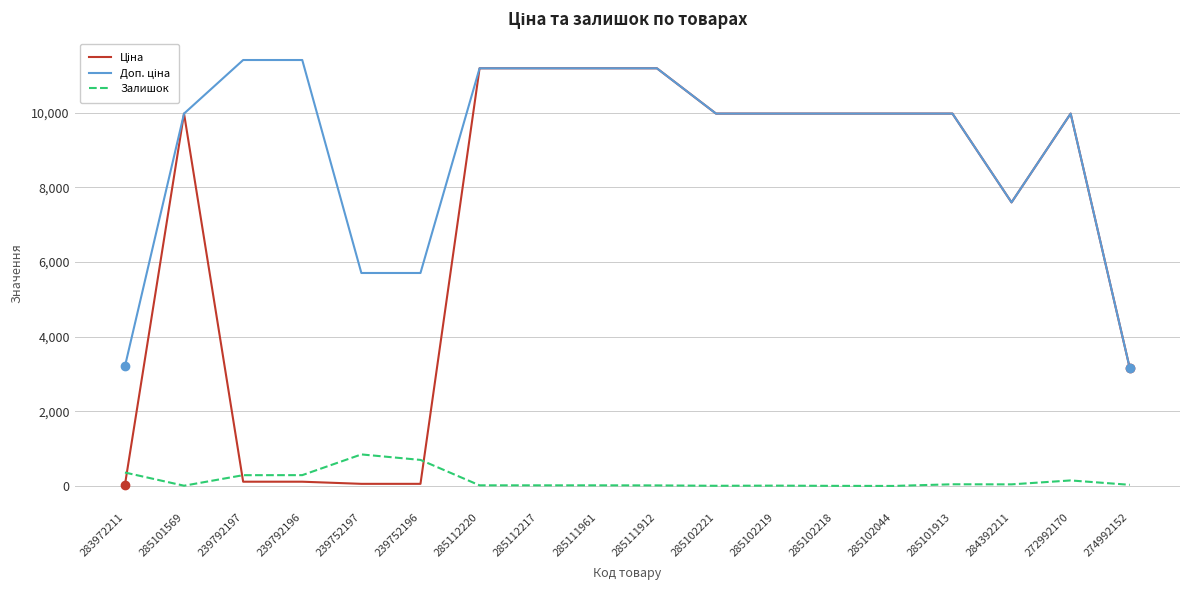

The Залишок series shows 290.0 at 239792196. True or false?

True